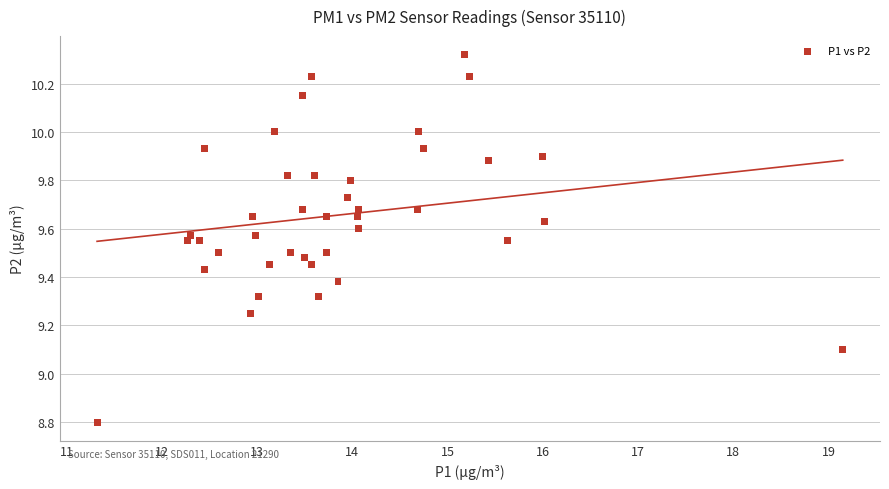

What is the range of X values (max minus min)?

7.8